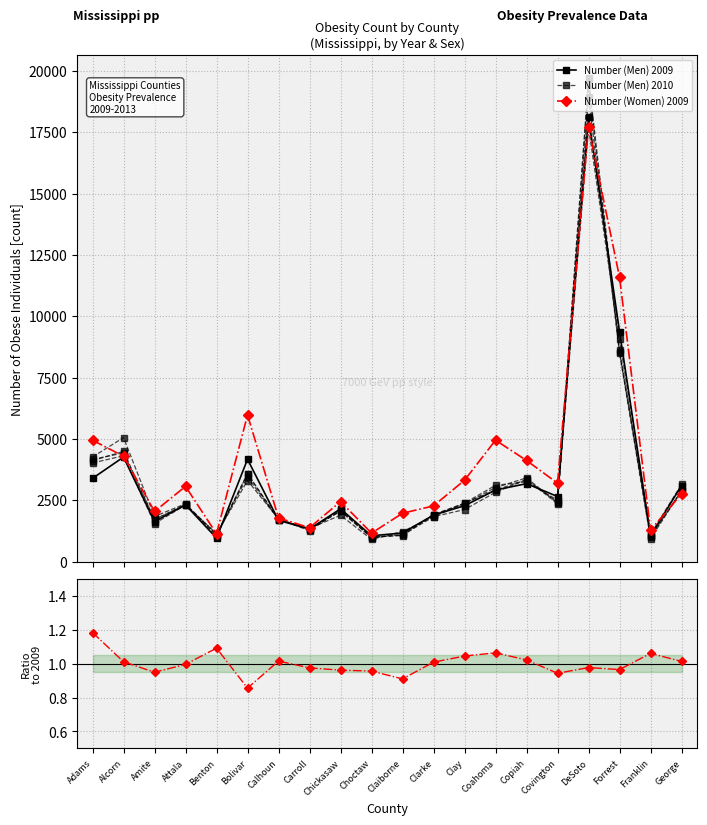

How many data points in Number (Men) 2010 are less than 2383?

10